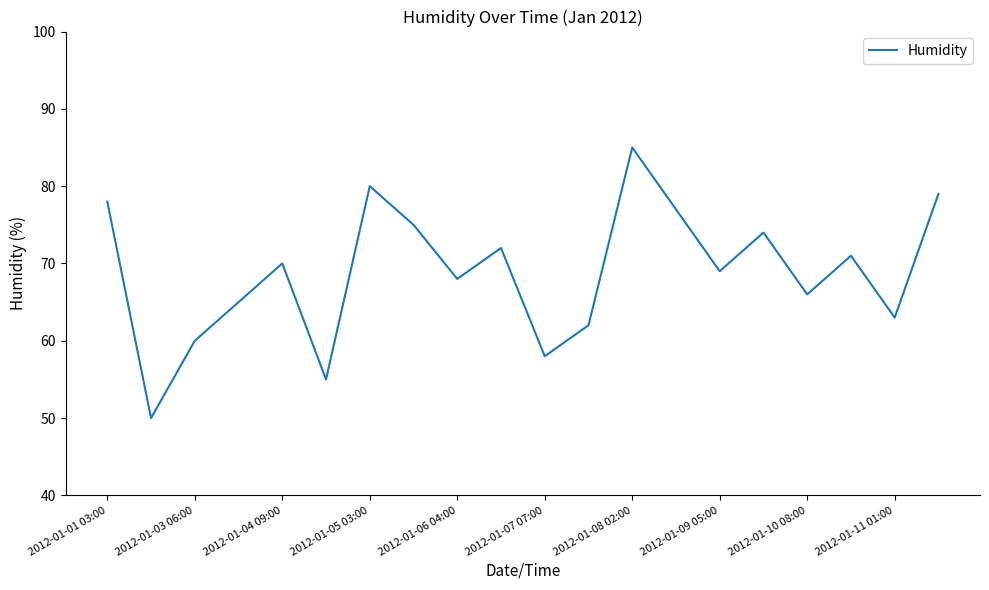

What is the greatest value displayed?

85